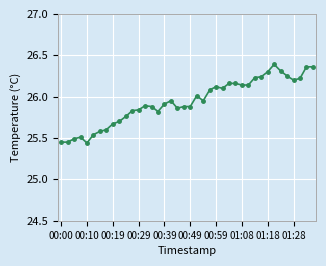

What is the sum of all values?

1037.7